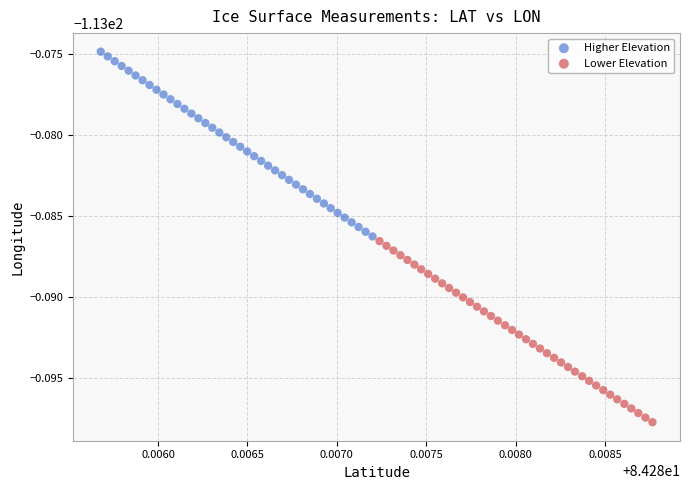

Which series has the largest Y range (max minus min)?

Higher Elevation